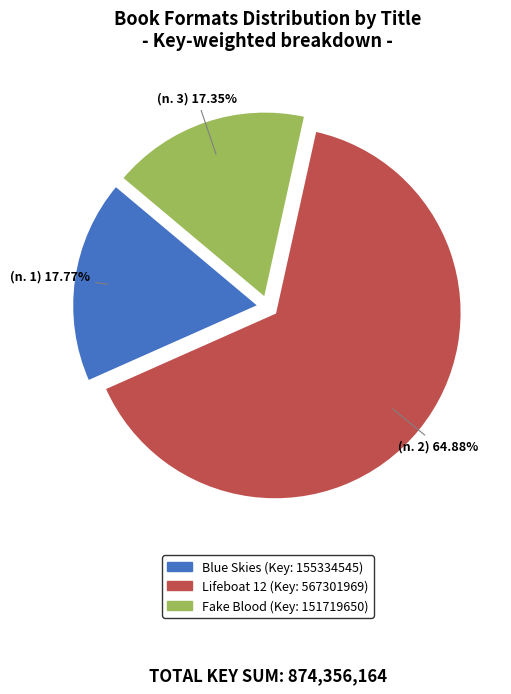

Is there any slice that represents more than half of the pie?

Yes